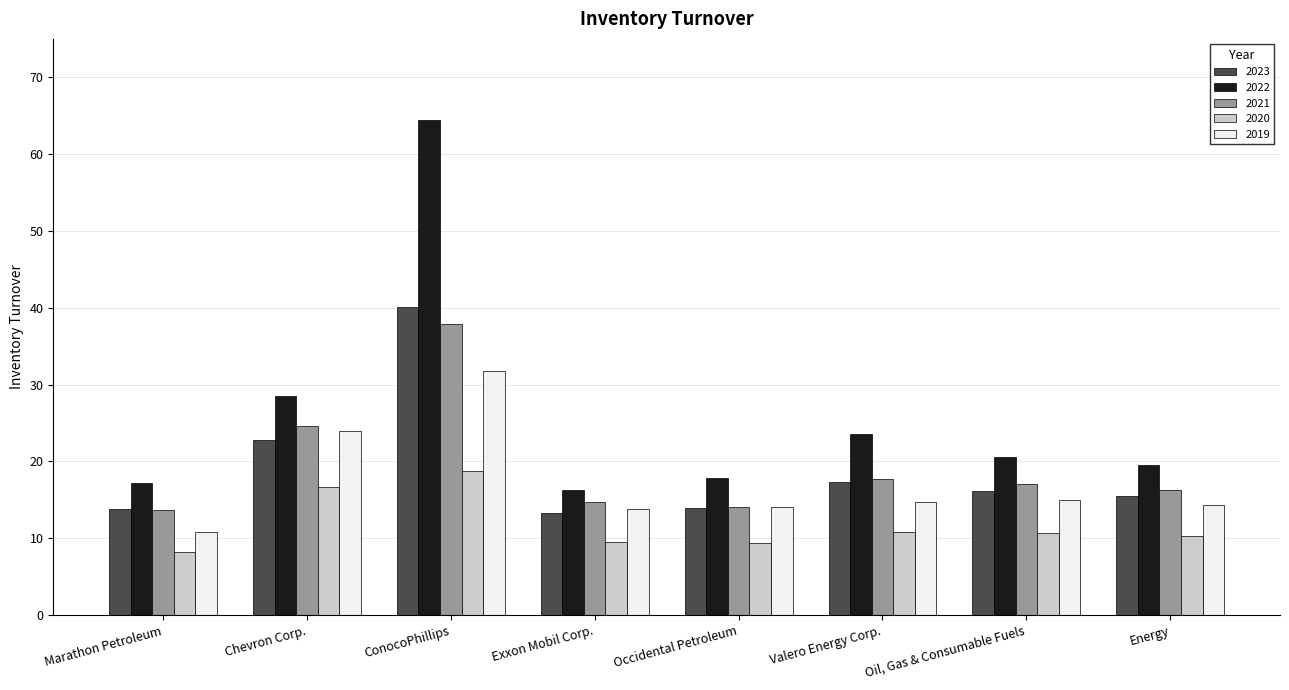

At how many categories does at least one series exceed 9?

8